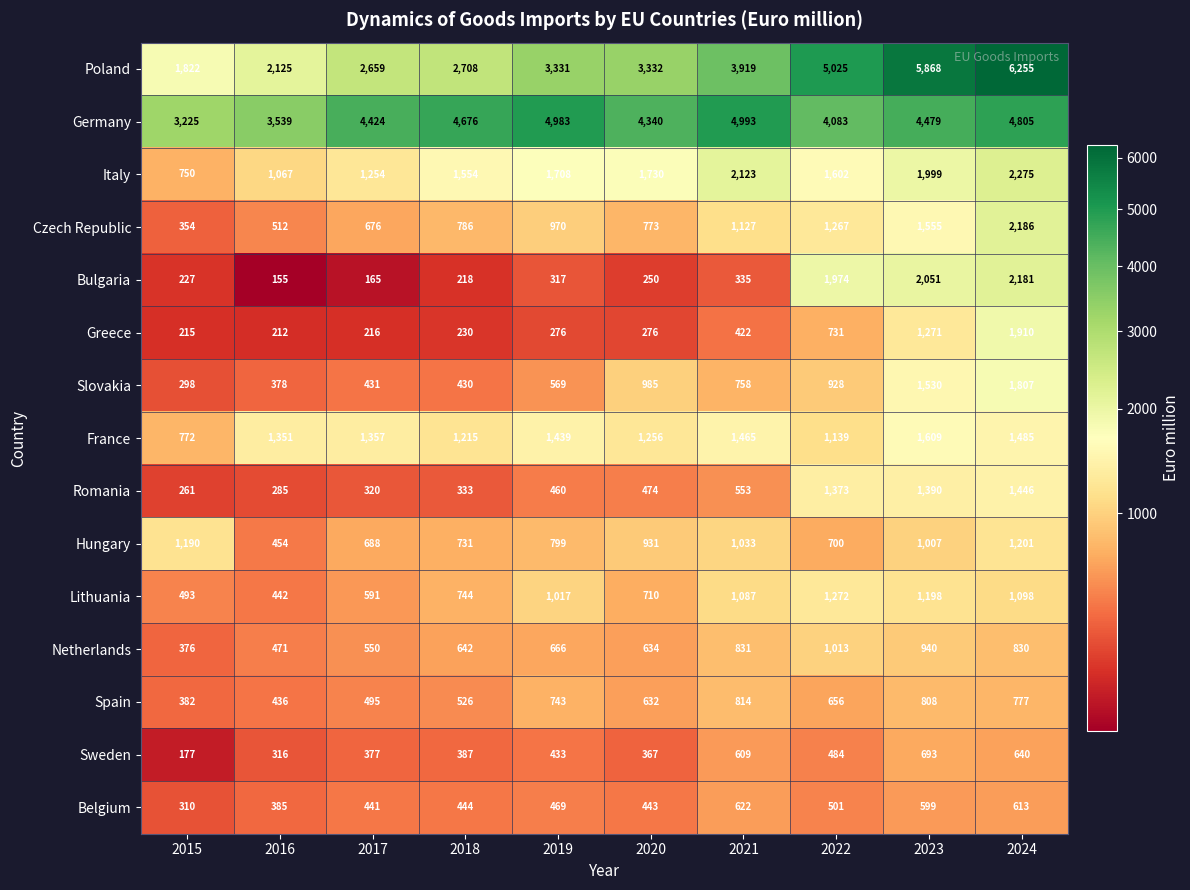

Is it true that Netherlands equals 634 at 2020?

True